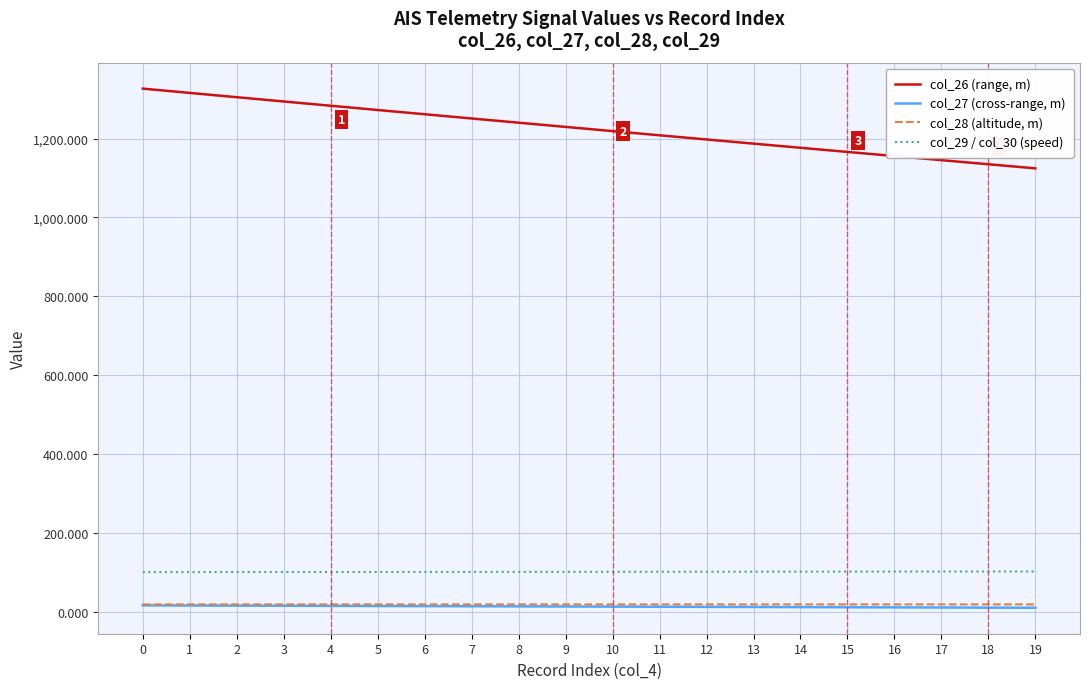

What is the sum of the col_26 (range, m) values at 3 and 9?

2523.2